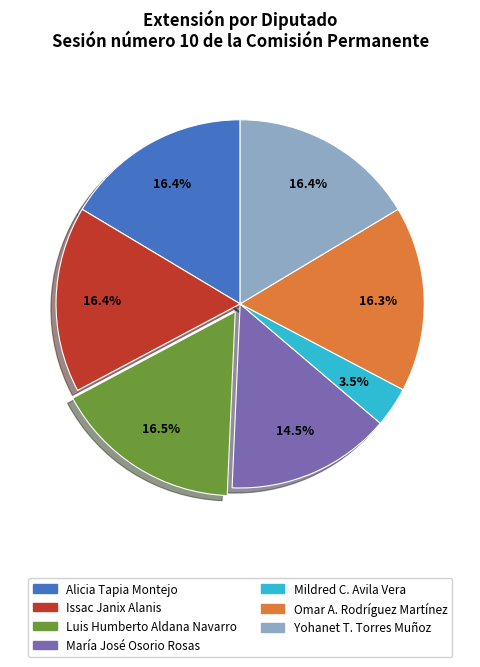

Is there any slice that represents more than half of the pie?

No